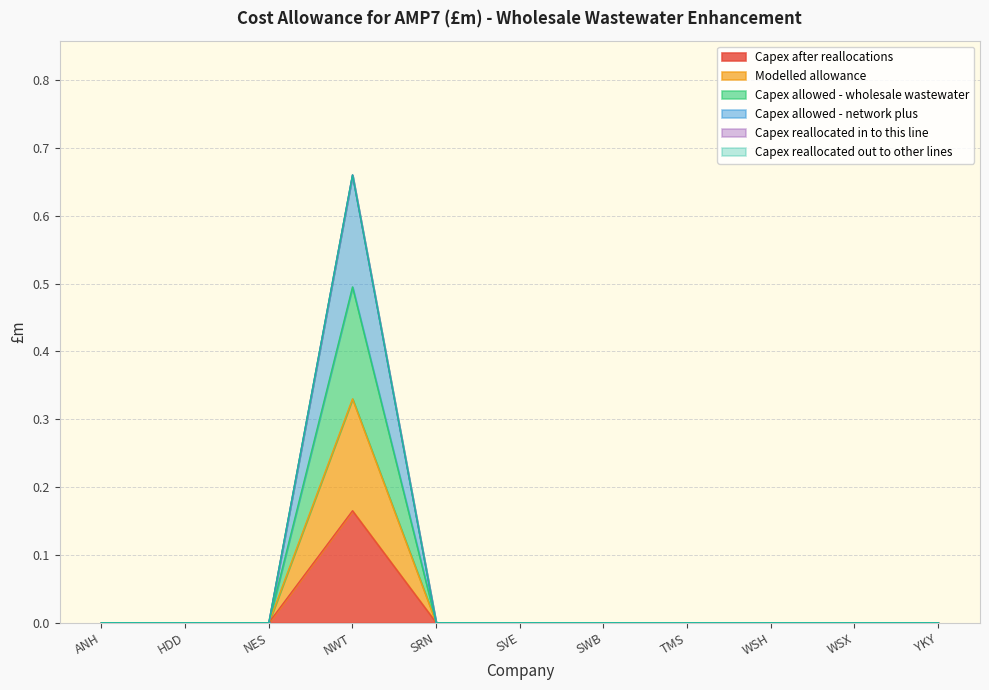

The value of Capex allowed - network plus at SWB is 0.0. True or false?

True